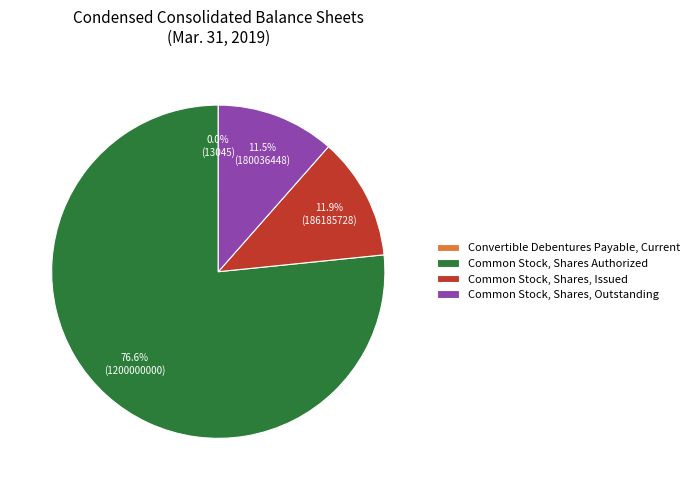

Which category has the biggest portion of the pie?

Common Stock, Shares Authorized